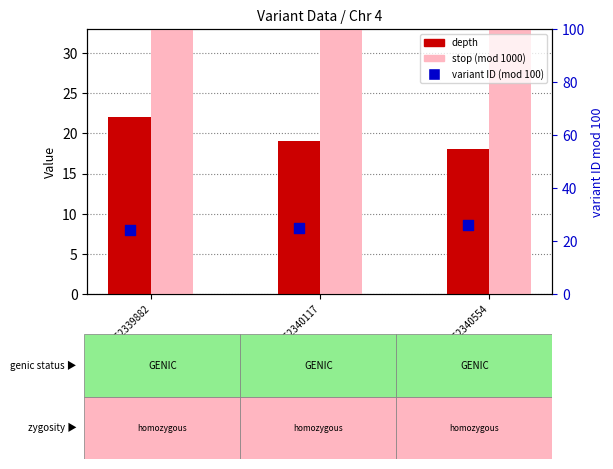

At which category is the sum across all series the highest?

152339882